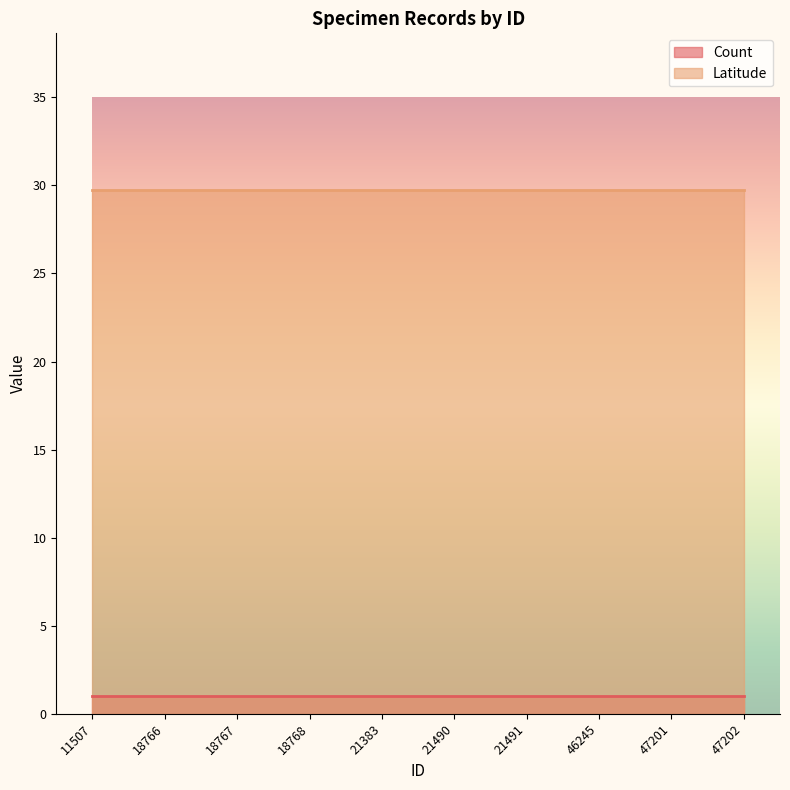

Reading left to right, extract all data points from this chart.

Count: 1.0	1.0	1.0	1.0	1.0	1.0	1.0	1.0	1.0	1.0
Latitude: 29.7	29.7	29.7	29.7	29.7	29.7	29.7	29.7	29.7	29.7